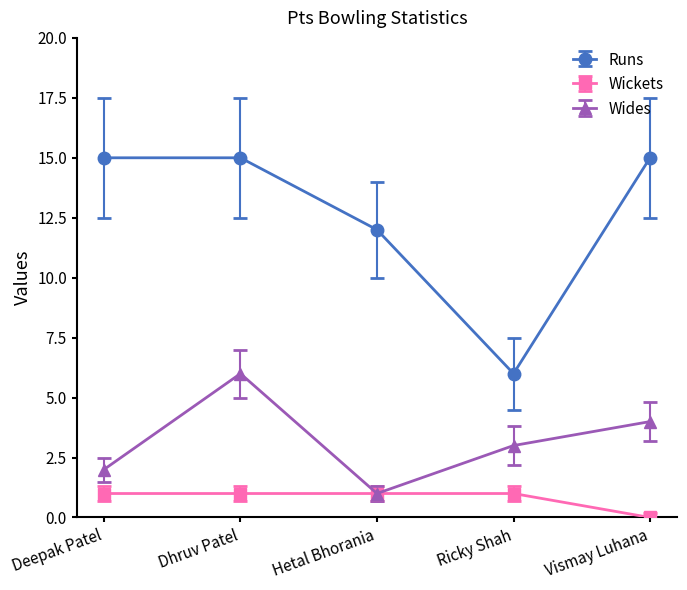

List the series in order of their peak value, highest first.

Runs, Wides, Wickets